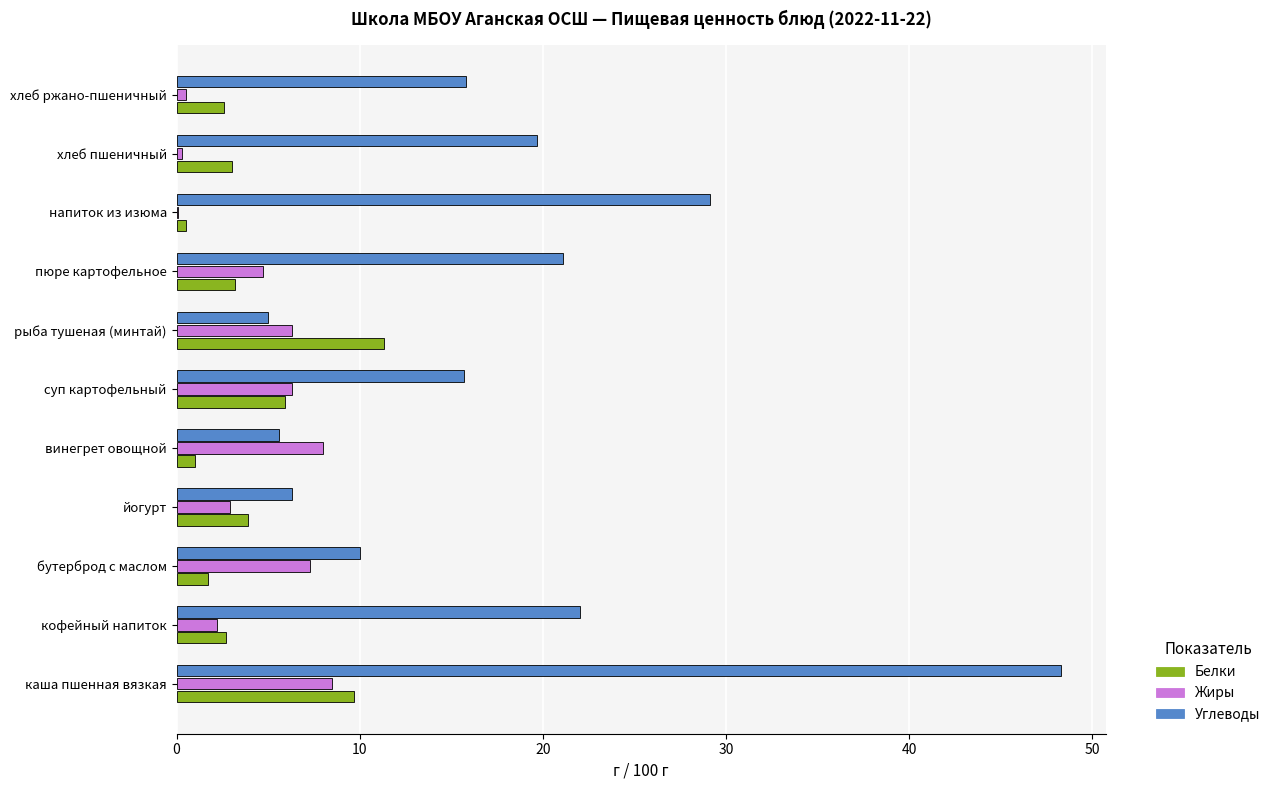

What is the approximate value of Белки at пюре картофельное?

3.2